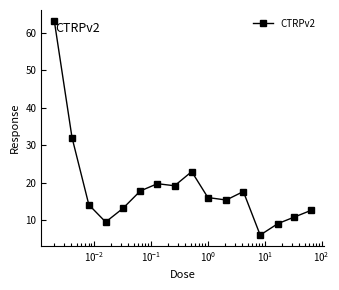

Count the number of data series in this chart.

1